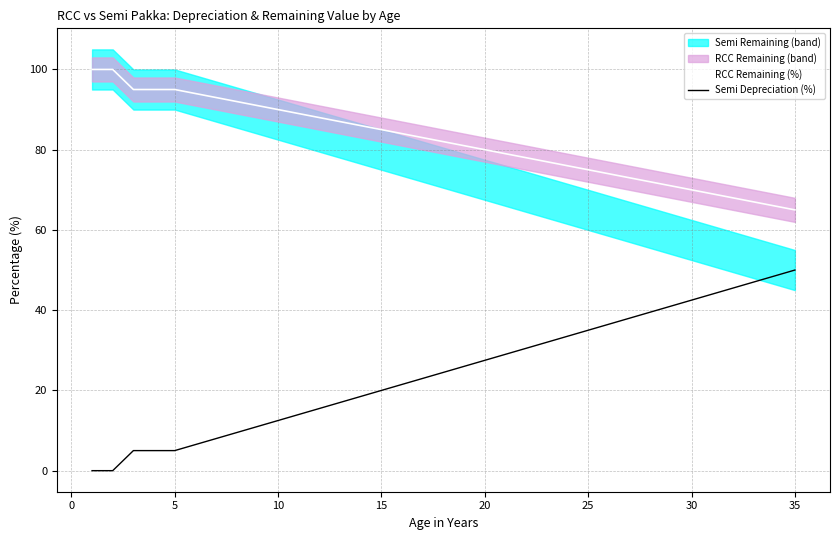

Reading left to right, list all the values displayed in this chart.

RCC Remaining (%): 100.0	100.0	95.0	95.0	95.0	94.0	93.0	92.0	91.0	90.0	89.0	88.0	87.0	86.0	85.0	84.0	83.0	82.0	81.0	80.0	79.0	78.0	77.0	76.0	75.0	74.0	73.0	72.0	71.0	70.0	69.0	68.0	67.0	66.0	65.0
Semi Depreciation (%): 0.0	0.0	5.0	5.0	5.0	6.5	8.0	9.5	11.0	12.5	14.0	15.5	17.0	18.5	20.0	21.5	23.0	24.5	26.0	27.5	29.0	30.5	32.0	33.5	35.0	36.5	38.0	39.5	41.0	42.5	44.0	45.5	47.0	48.5	50.0